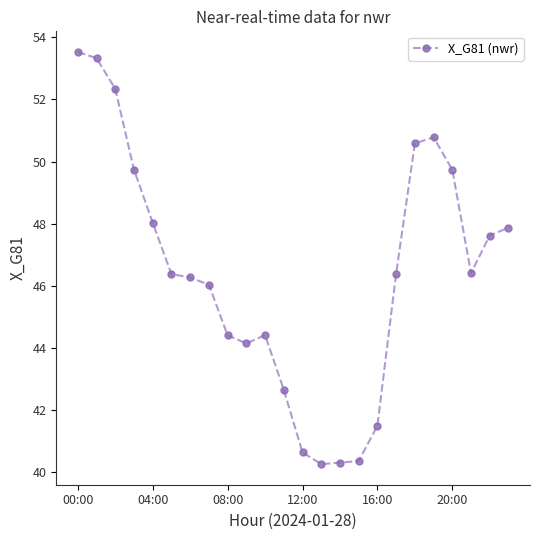

What is the value of the 24th point from the left?

47.9